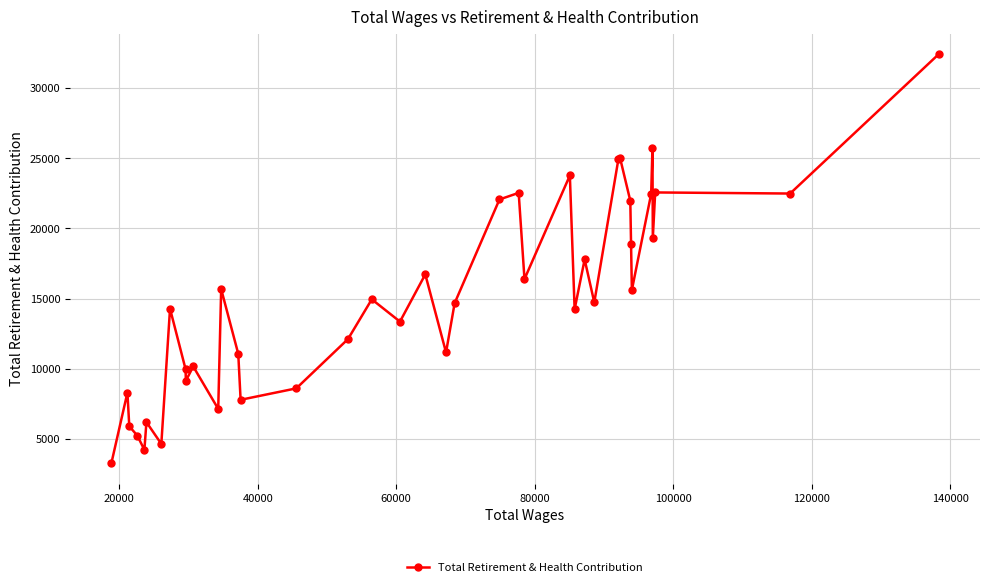

True or false: the data has more than 0 interior local peaks.

True